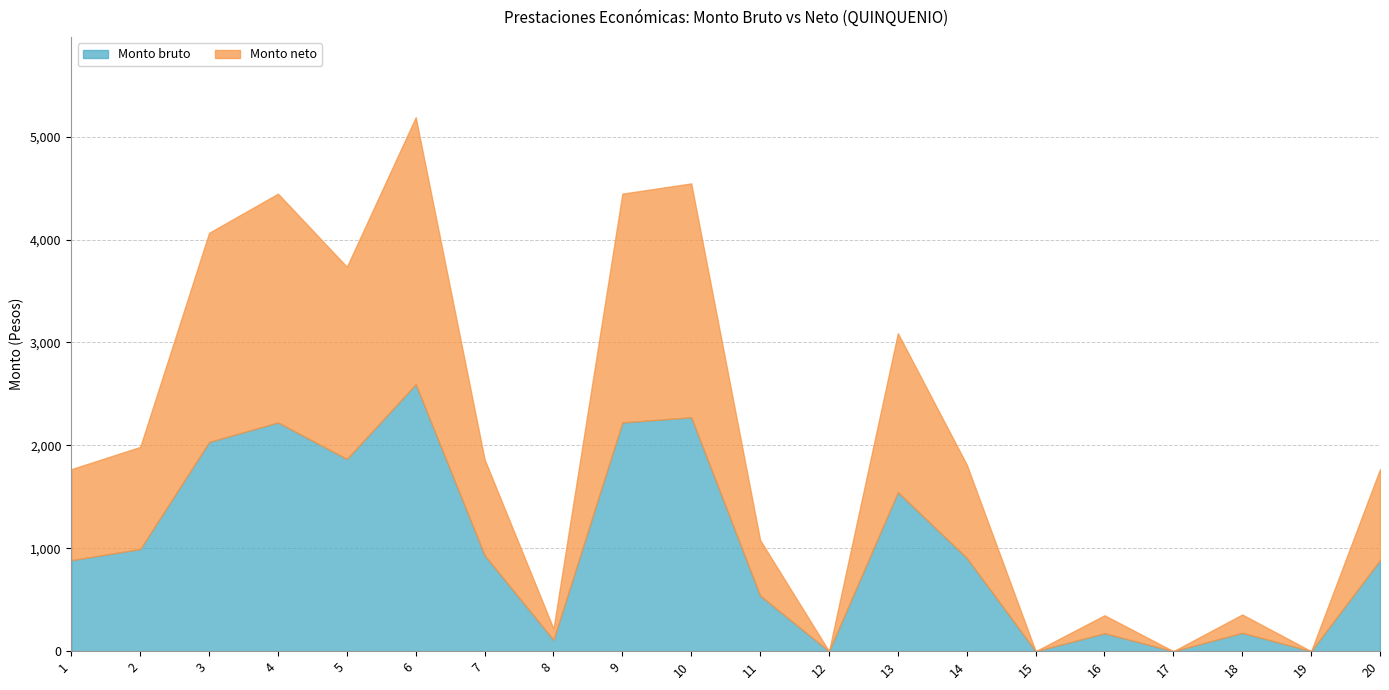

What are all the series names shown in the legend?

Monto bruto, Monto neto